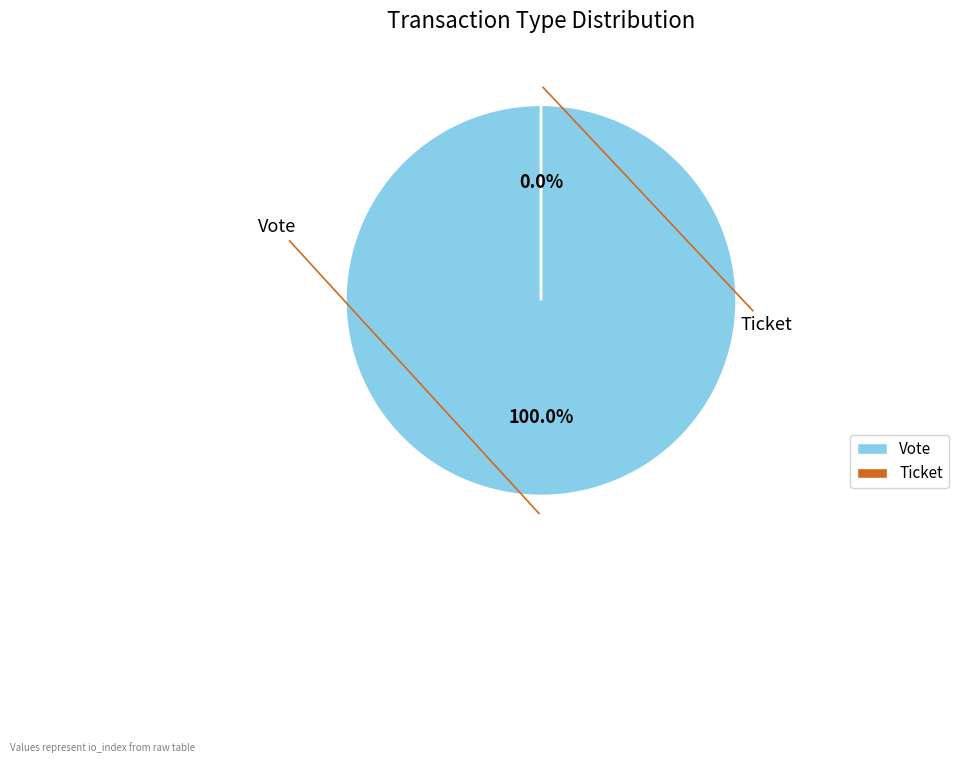

Count the number of slices in the pie.

2